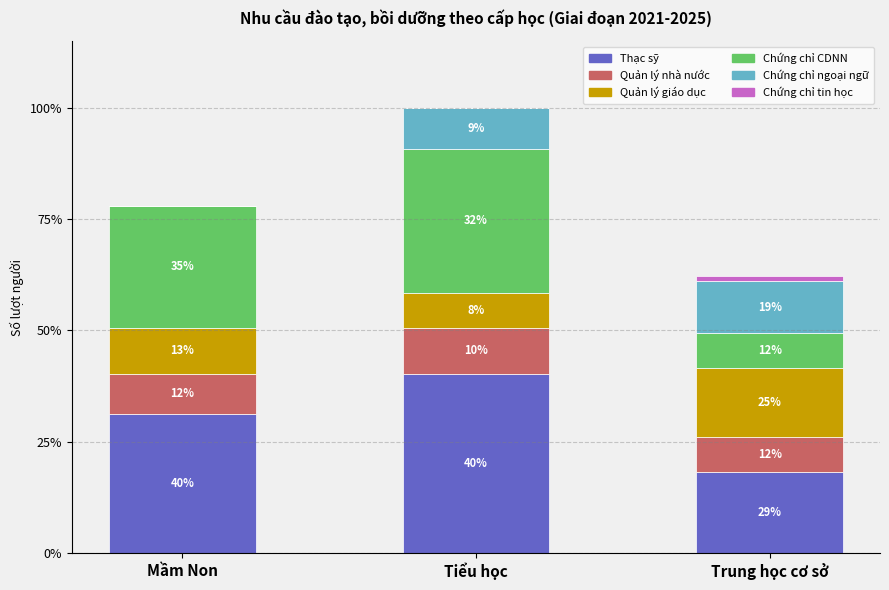

What are all the series names shown in the legend?

Thạc sỹ, Quản lý nhà nước, Quản lý giáo dục, Chứng chỉ CDNN, Chứng chỉ ngoại ngữ, Chứng chỉ tin học